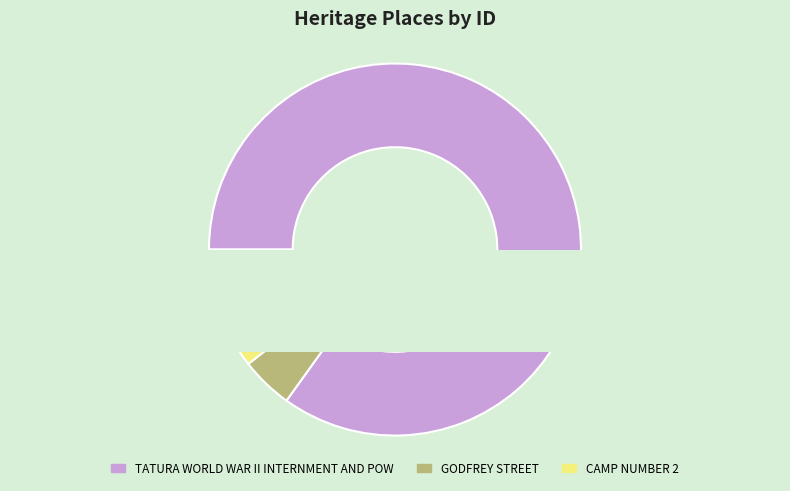

True or false: TATURA WORLD WAR II INTERNMENT AND POW accounts for 85% of the total.

True